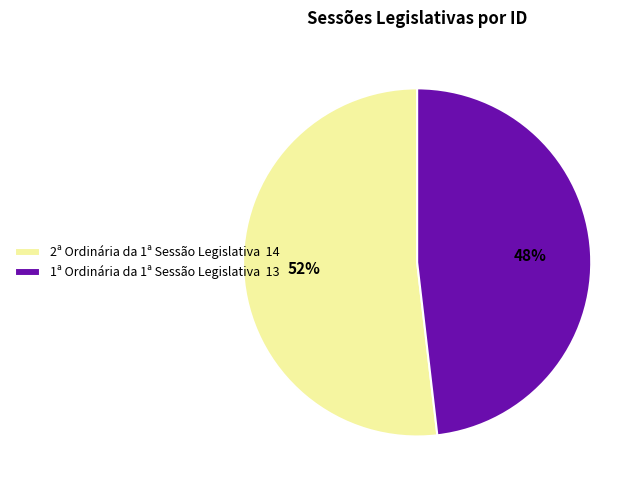

Do 1ª Ordinária da 1ª Sessão Legislativa 13 and 2ª Ordinária da 1ª Sessão Legislativa 14 together represent more than half of the pie?

Yes